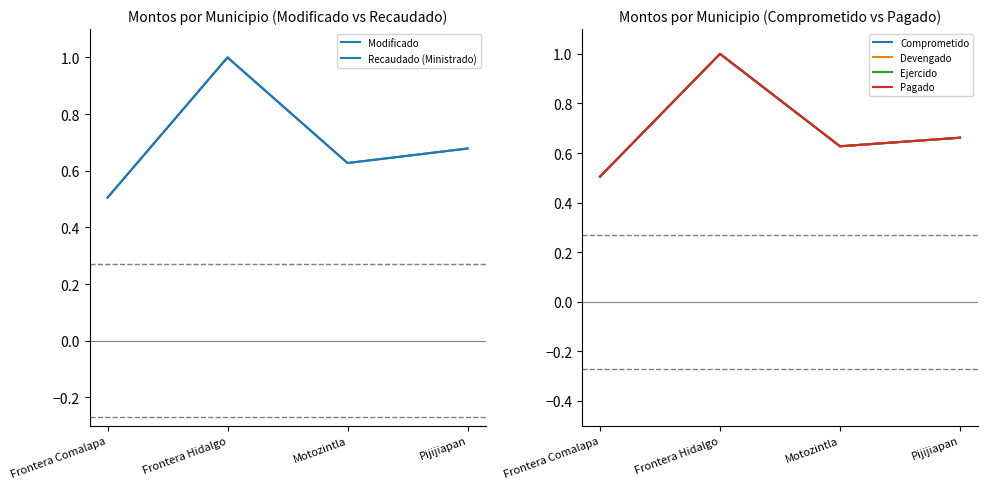

Rank the series by their maximum value, from lowest to highest.

Modificado, Recaudado (Ministrado), Comprometido, Devengado, Ejercido, Pagado